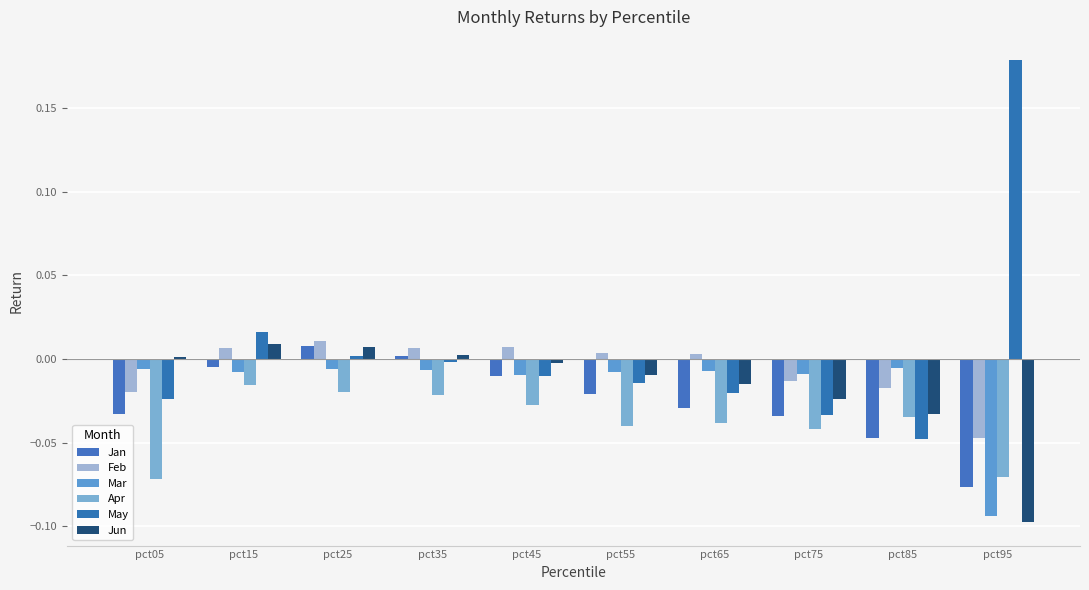

True or false: Jun has a value of -0.0 at pct55.

True